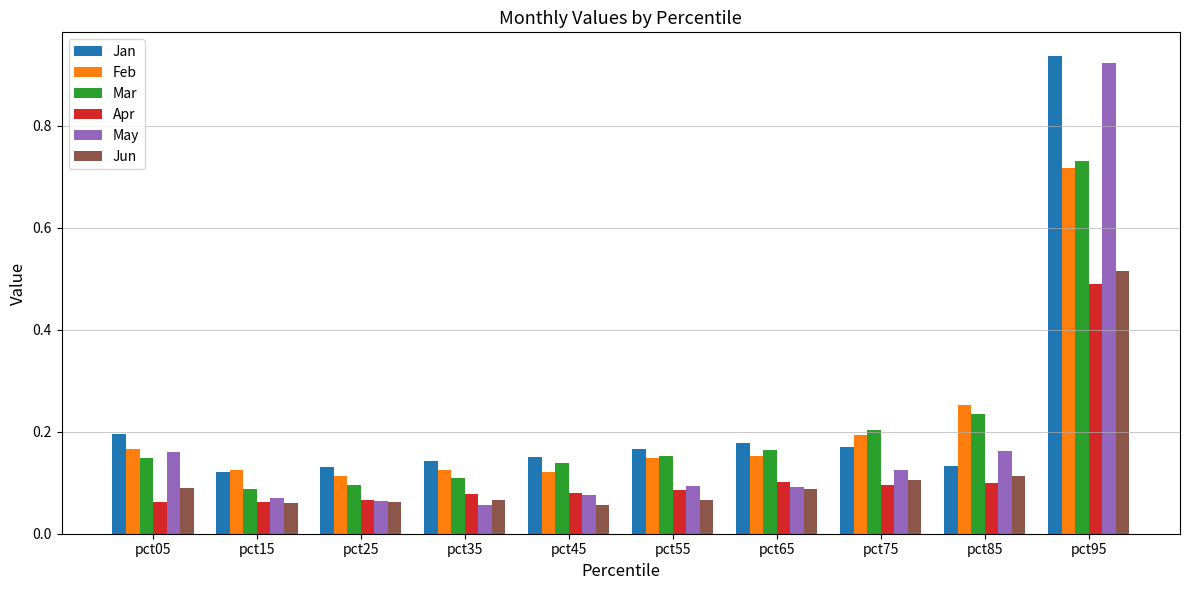

What is the sum of all Jun values?

1.2